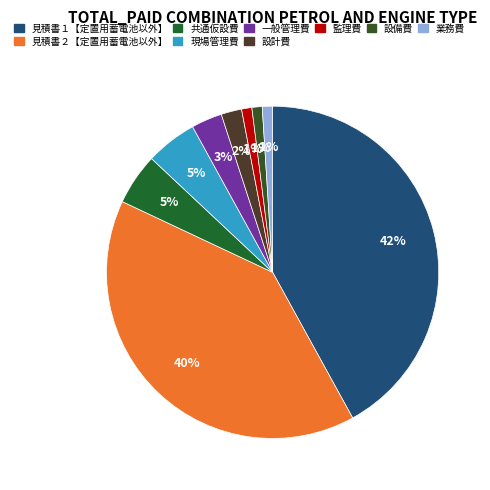

To the nearest percent, what percentage of the pie is 一般管理費?

3%